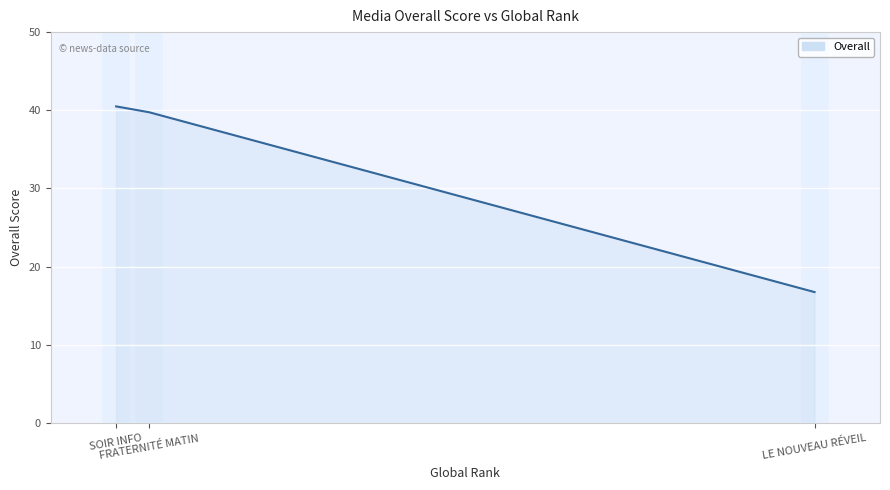

What is the minimum value shown in the chart?

16.8